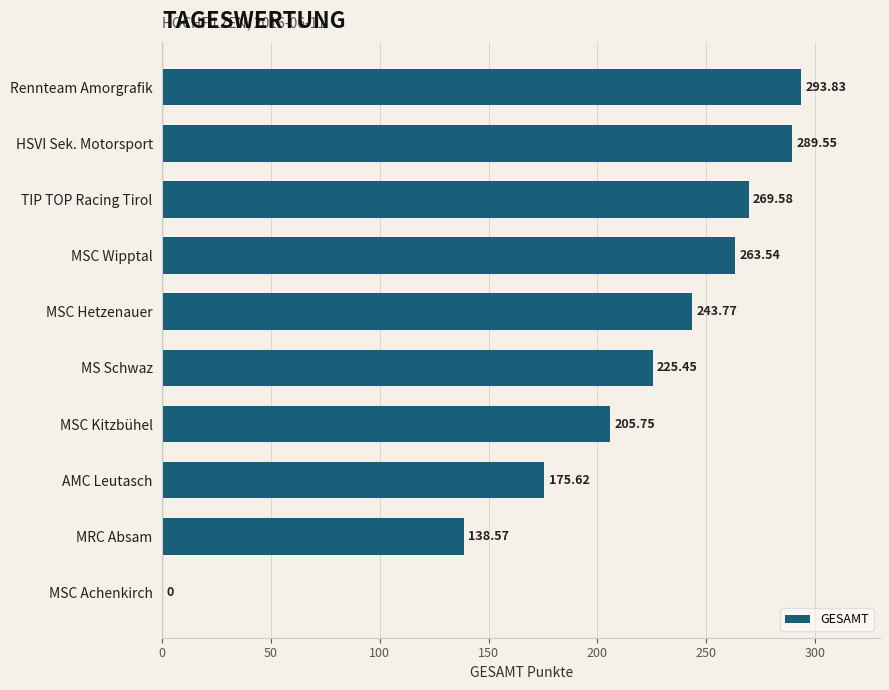

What is the change in value from TIP TOP Racing Tirol to MSC Kitzbühel?

-63.8